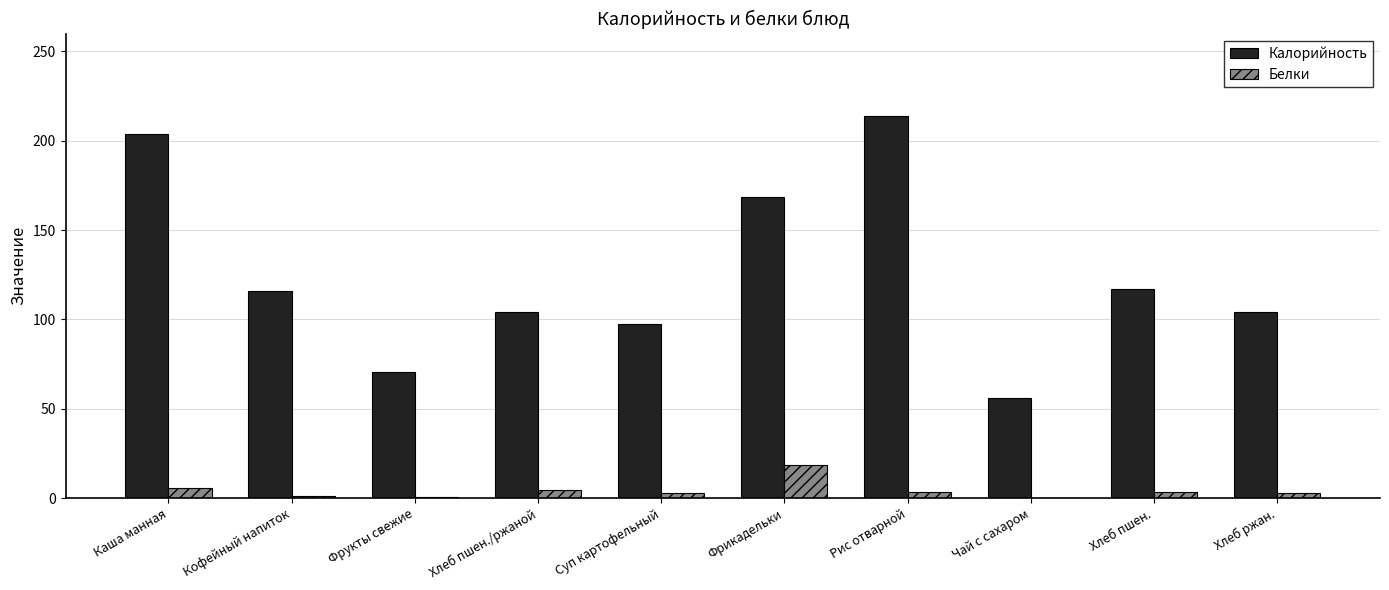

True or false: Калорийность has a value of 104.0 at Хлеб ржан..

True